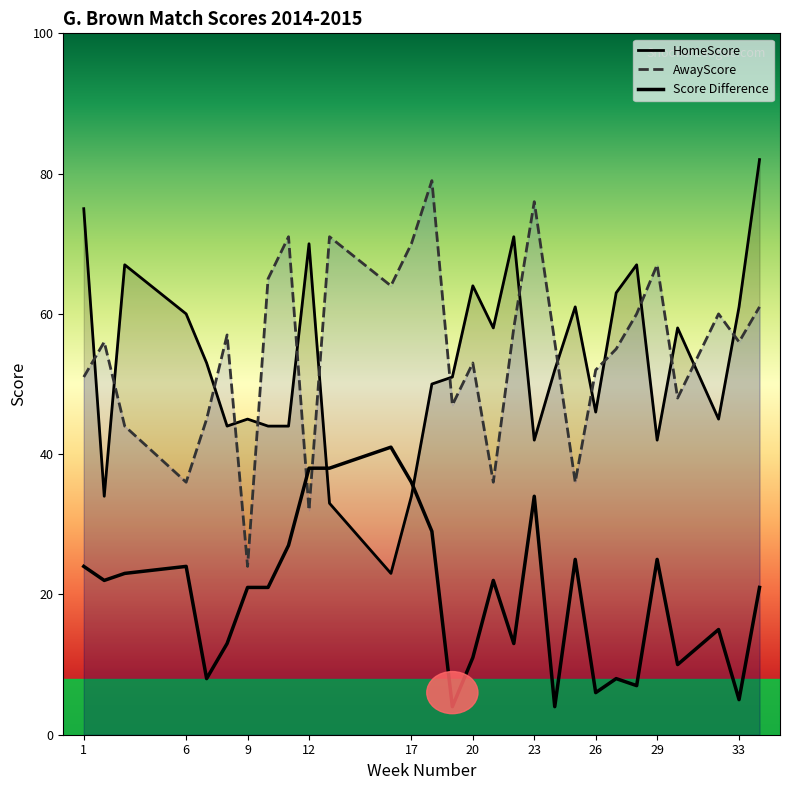

Does the chart display data point markers on the line(s)?

No